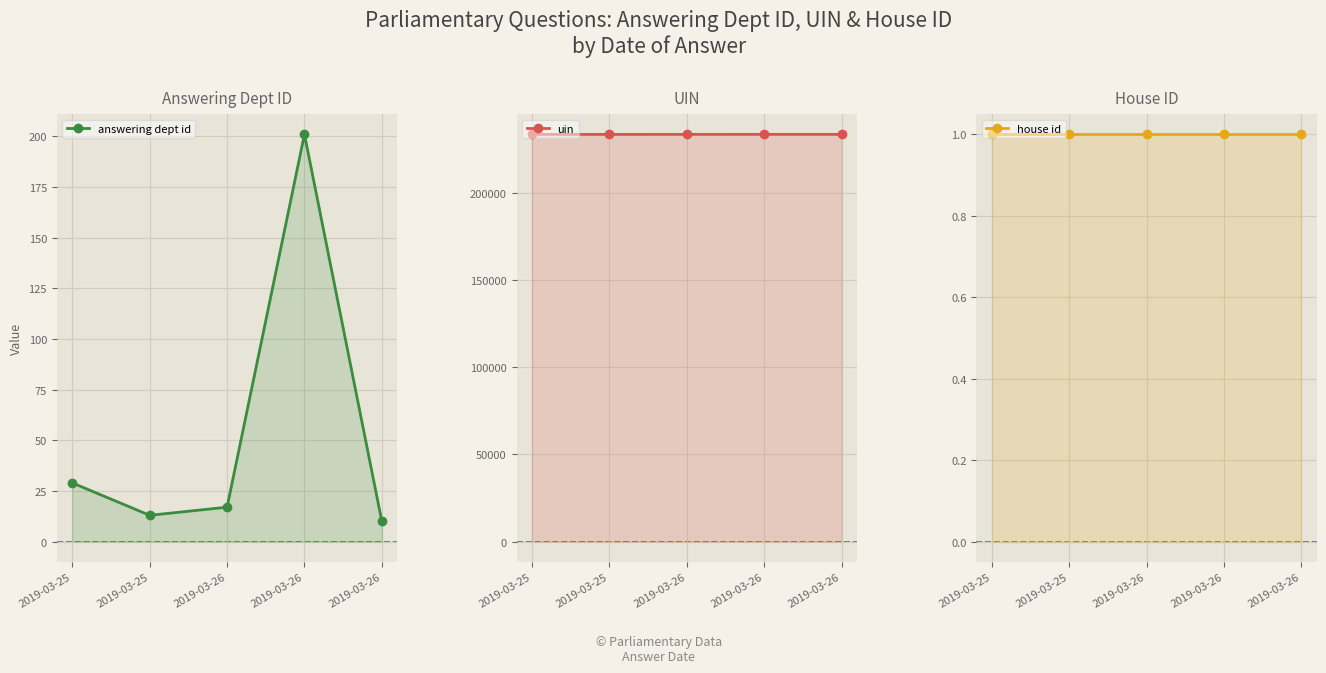

Which series changed the most between 2019-03-26 and 2019-03-26?

uin